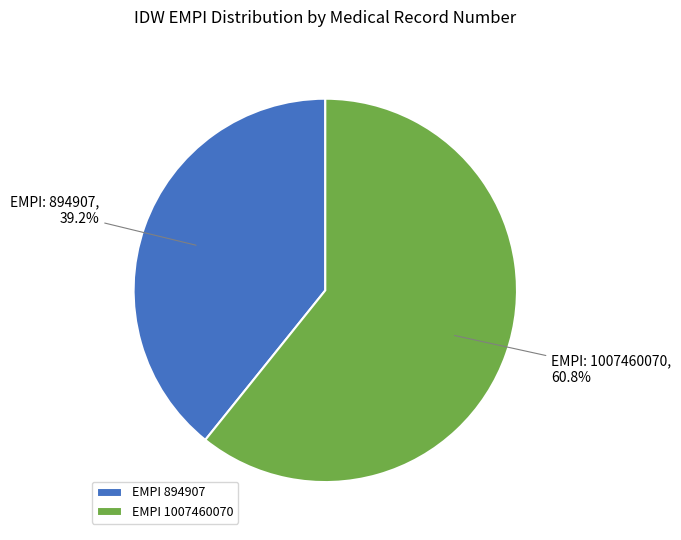

Which category has the smallest portion of the pie?

EMPI 894907